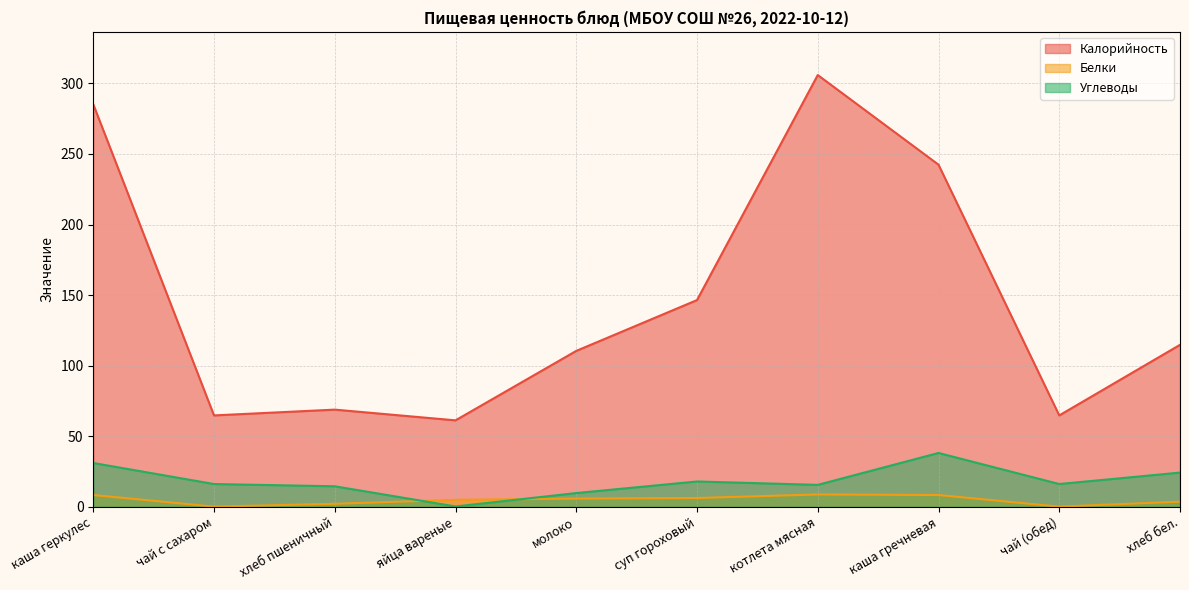

True or false: Углеводы and Калорийность intersect in this chart.

False